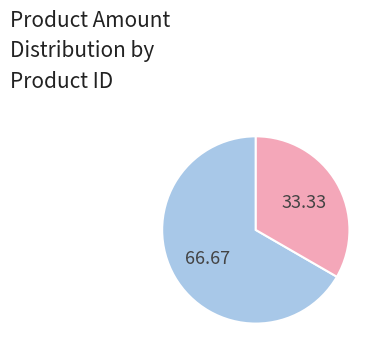

Is there a majority slice in this chart?

Yes